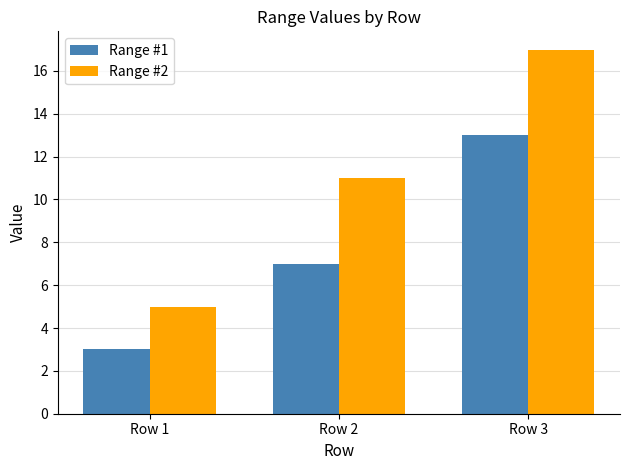

What is the minimum value shown in the chart?

3